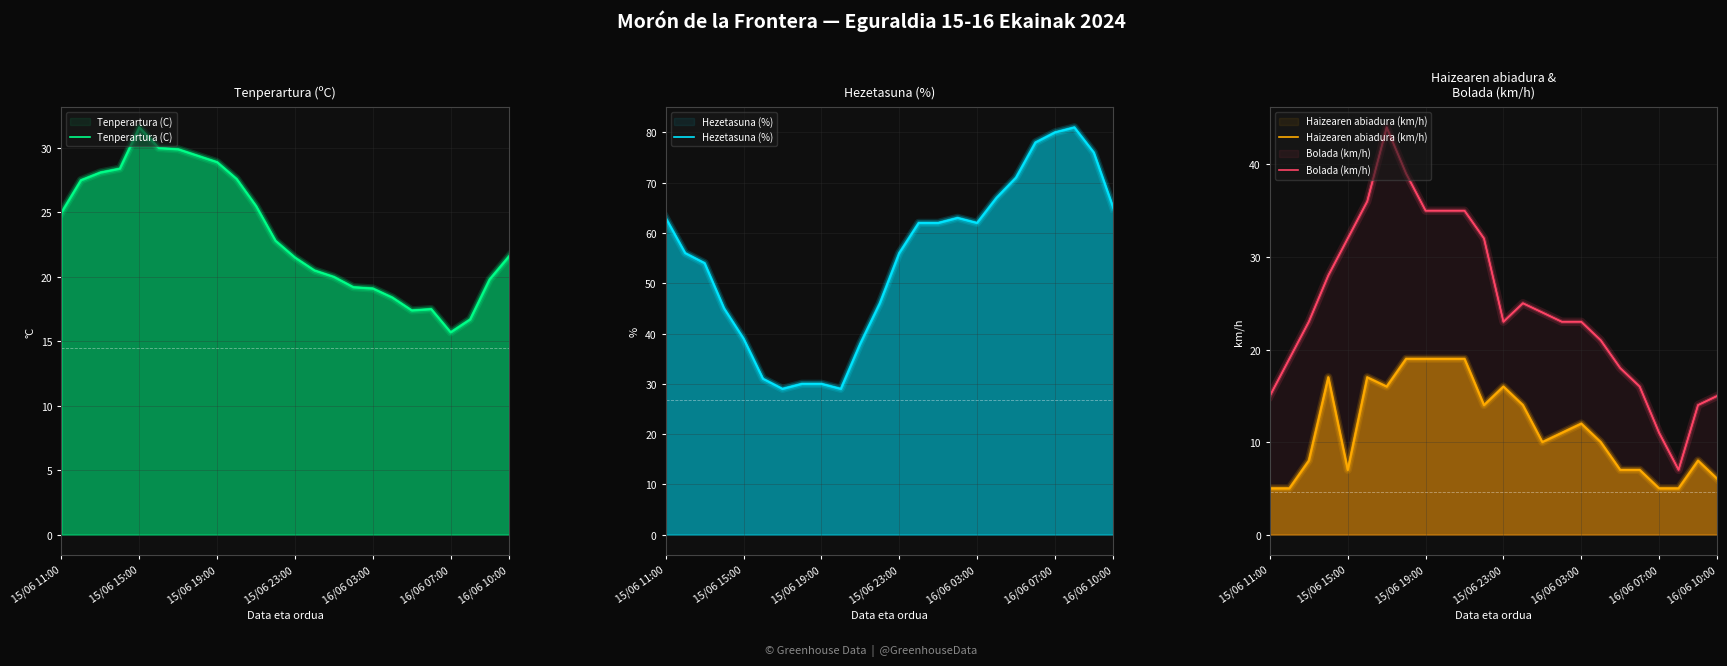

True or false: Haizearen abiadura (km/h) has a value of 11.4 at 9.

False